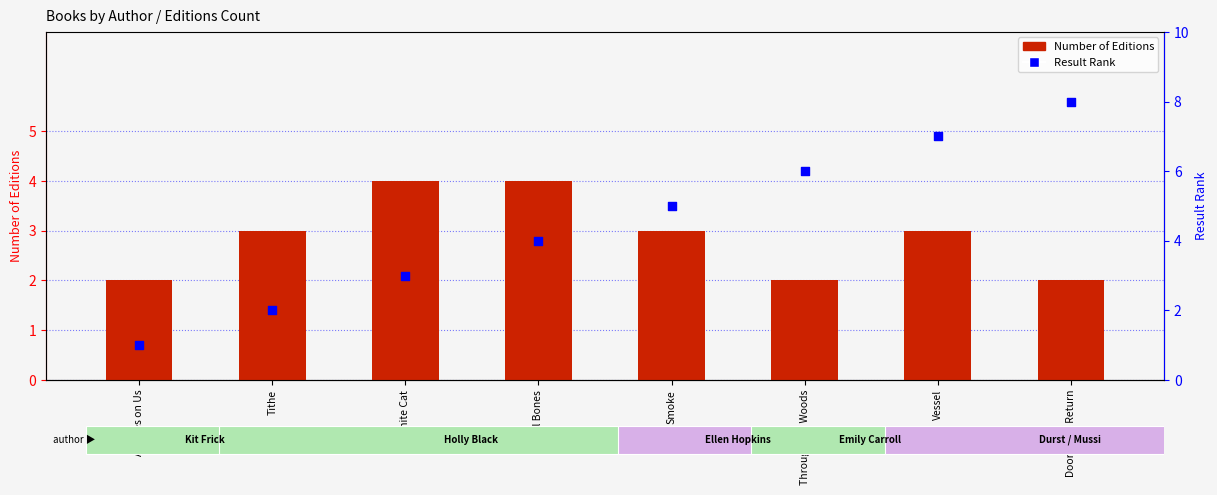

What are all the series names shown in the legend?

Number of Editions, Result Rank